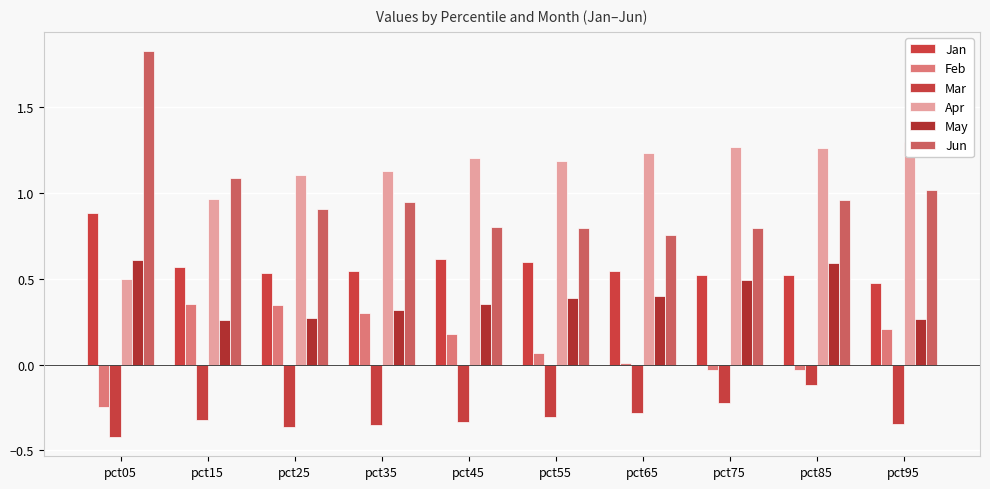

What is the value of the Jun bar at the 3rd from the left?

0.9